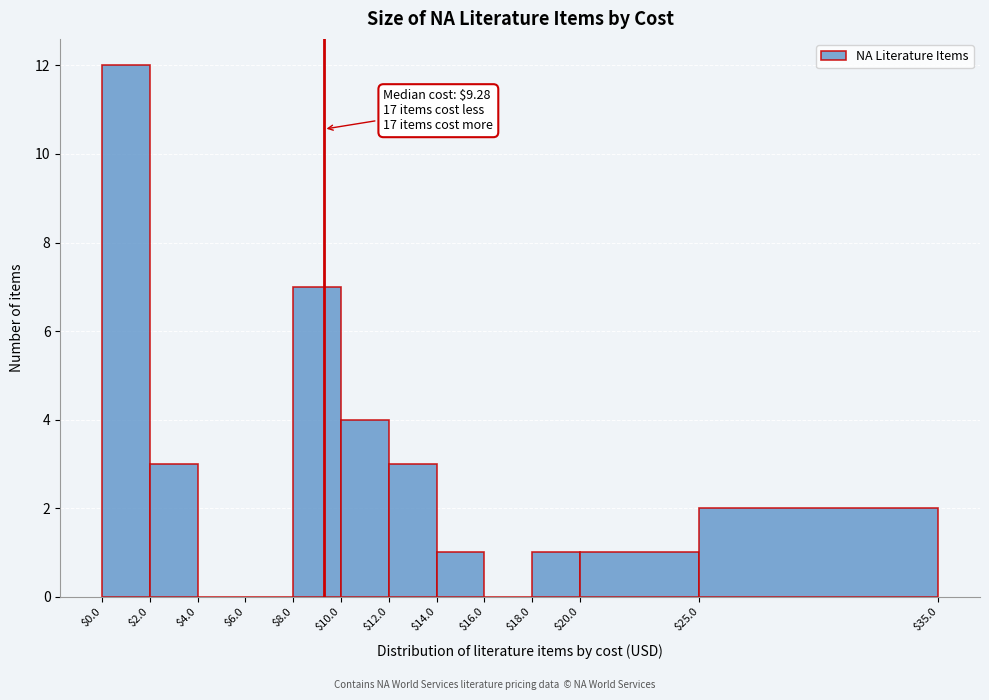

Over which range of the x-axis is the bar tallest?

$0.0 to $2.0